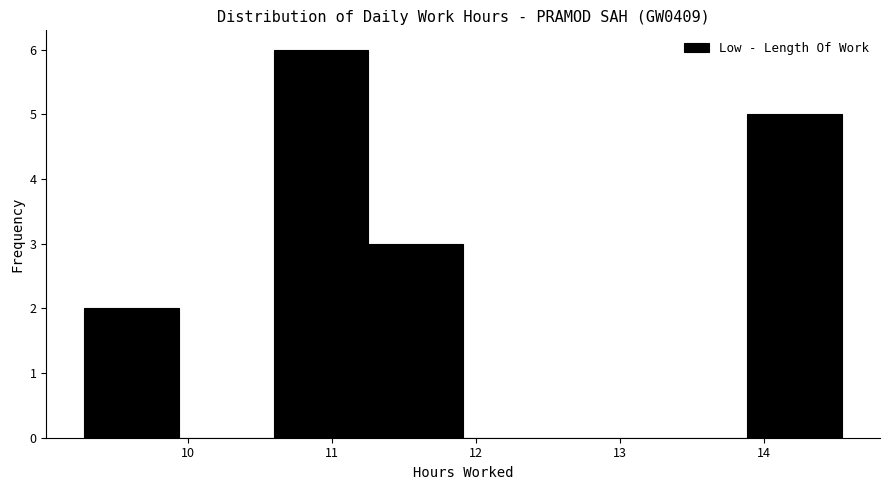

Over which range of the x-axis is the bar tallest?

10.6 to 11.3